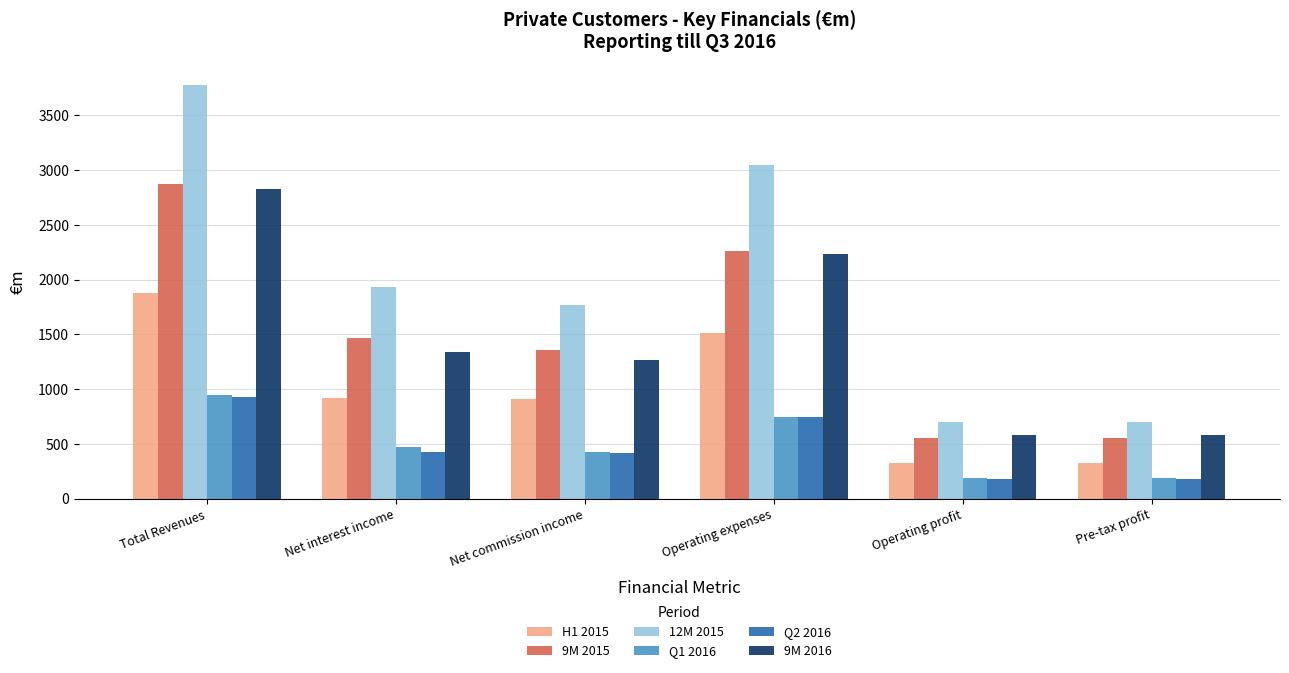

Which series changed the most between Net commission income and Pre-tax profit?

12M 2015